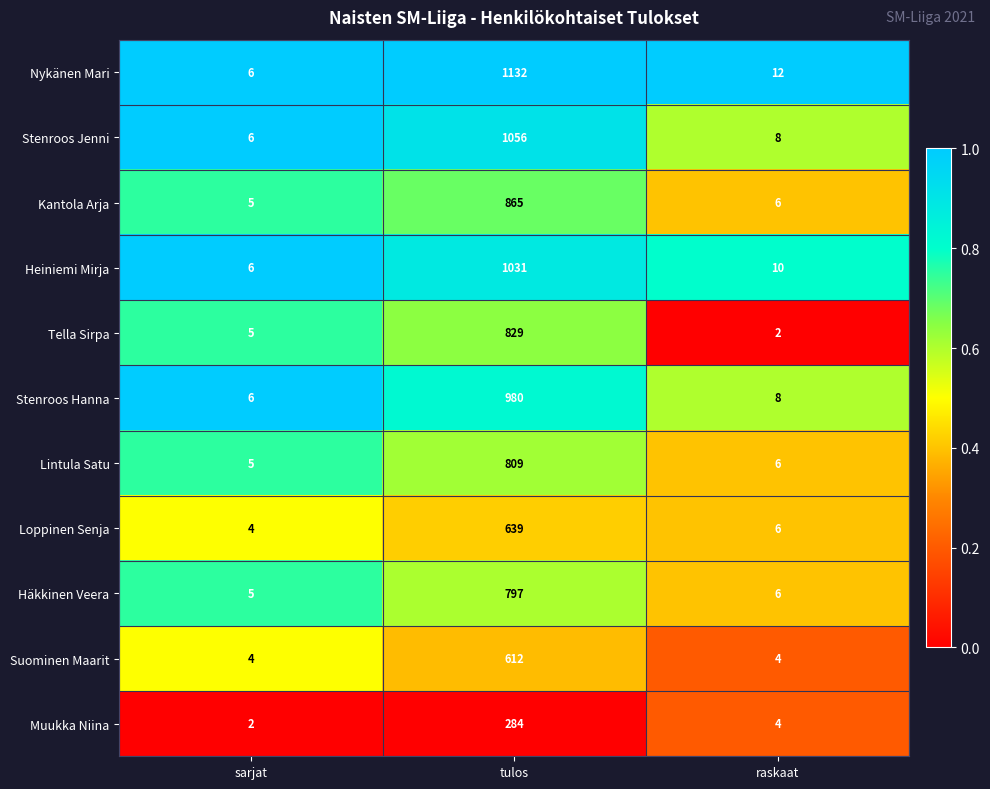

At which label does Kantola Arja reach its peak?

tulos